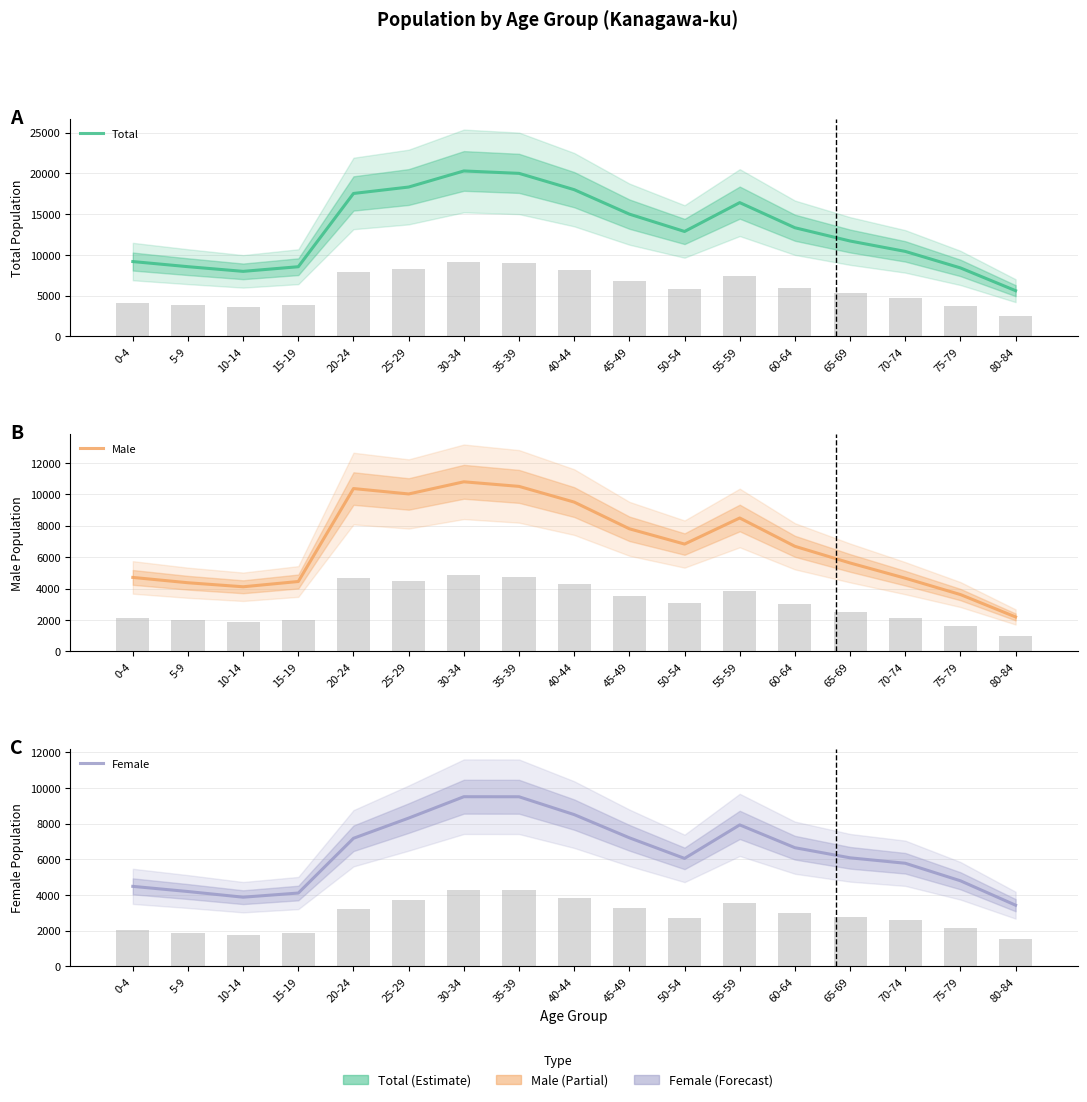

What is the minimum value for Female?

3422